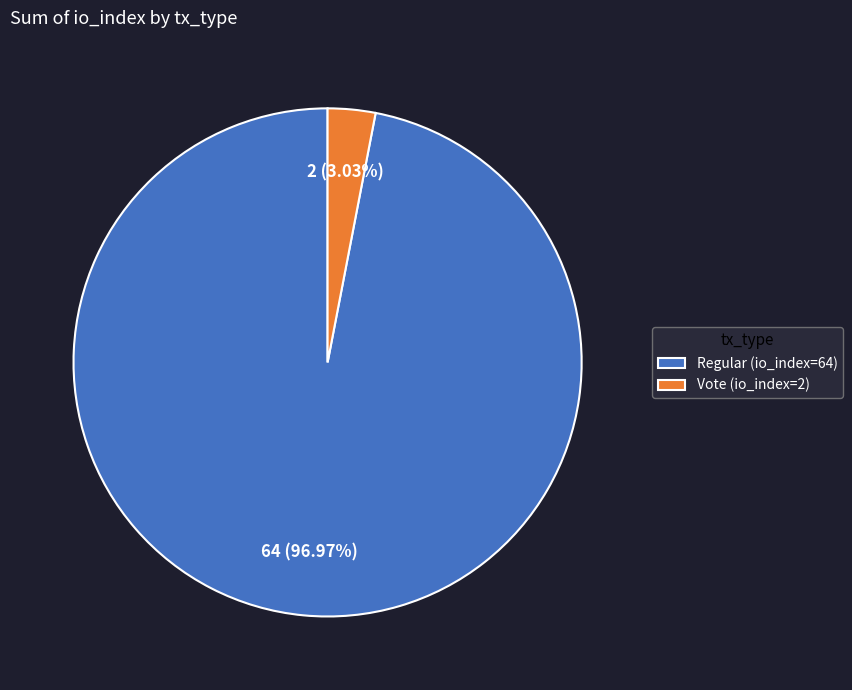

Is there any slice that represents more than half of the pie?

Yes